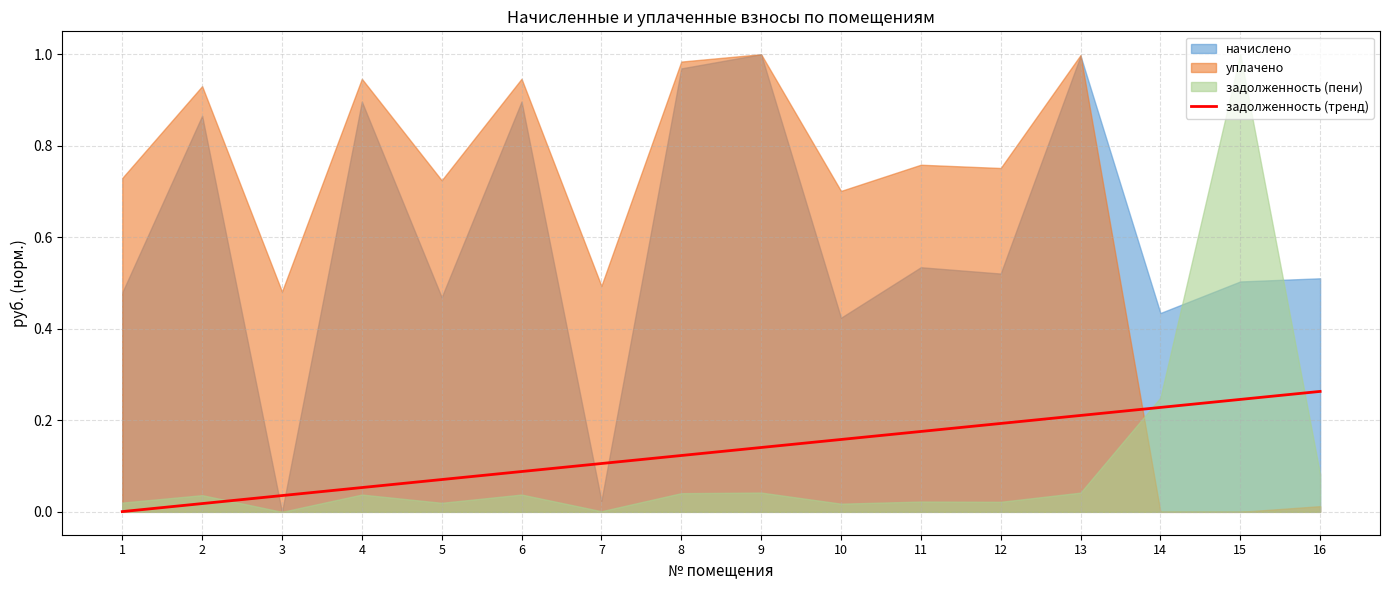

What is the approximate value at 15?

0.2